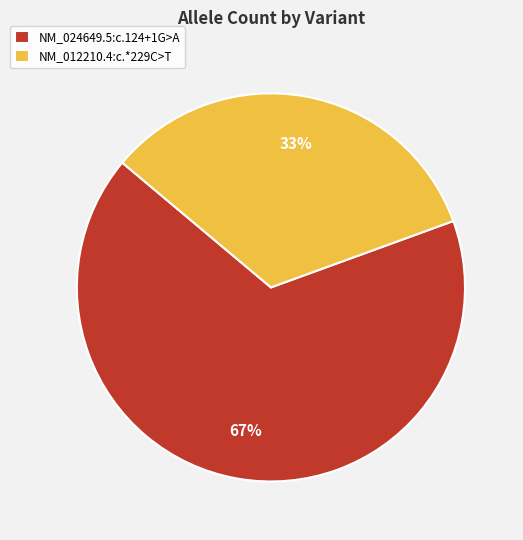

Rank the categories by value from highest to lowest.

NM_024649.5:c.124+1G>A, NM_012210.4:c.*229C>T